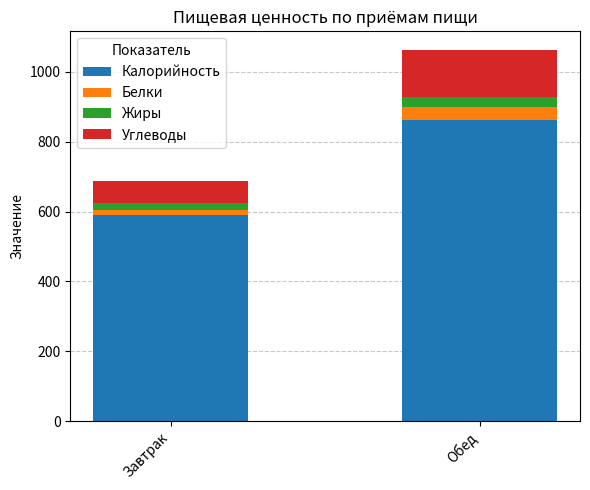

What is the average value of the Калорийность series?

726.1